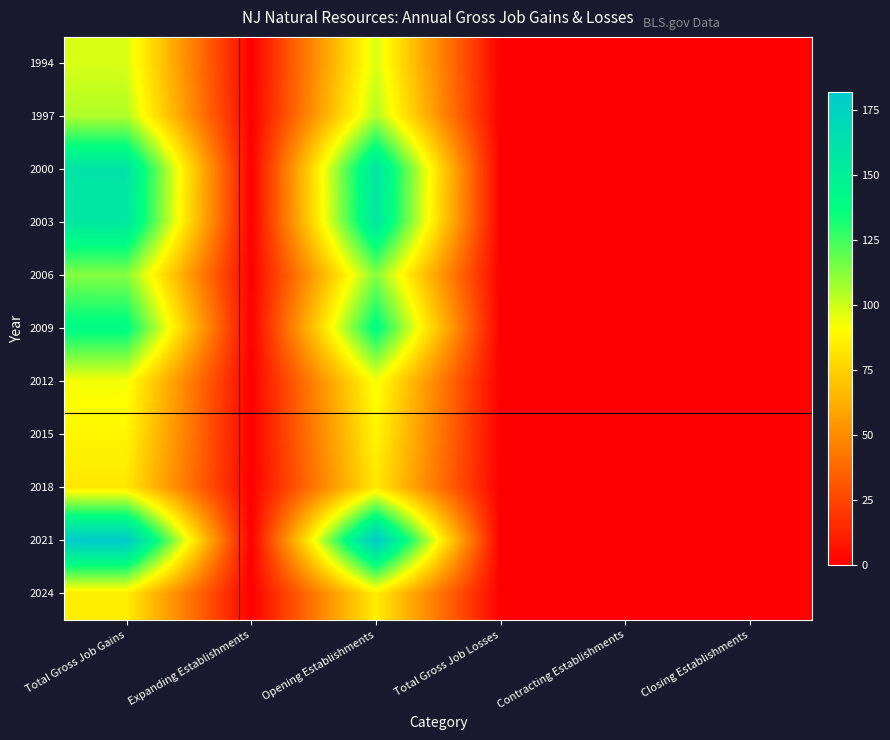

Reading left to right, transcribe all the data shown in this chart.

1994: Total Gross Job Gains=98	Expanding Establishments=0	Opening Establishments=98	Total Gross Job Losses=0	Contracting Establishments=0	Closing Establishments=0
1997: Total Gross Job Gains=105	Expanding Establishments=0	Opening Establishments=105	Total Gross Job Losses=0	Contracting Establishments=0	Closing Establishments=0
2000: Total Gross Job Gains=159	Expanding Establishments=0	Opening Establishments=159	Total Gross Job Losses=0	Contracting Establishments=0	Closing Establishments=0
2003: Total Gross Job Gains=157	Expanding Establishments=0	Opening Establishments=157	Total Gross Job Losses=0	Contracting Establishments=0	Closing Establishments=0
2006: Total Gross Job Gains=113	Expanding Establishments=0	Opening Establishments=113	Total Gross Job Losses=0	Contracting Establishments=0	Closing Establishments=0
2009: Total Gross Job Gains=140	Expanding Establishments=0	Opening Establishments=140	Total Gross Job Losses=0	Contracting Establishments=0	Closing Establishments=0
2012: Total Gross Job Gains=93	Expanding Establishments=0	Opening Establishments=93	Total Gross Job Losses=0	Contracting Establishments=0	Closing Establishments=0
2015: Total Gross Job Gains=88	Expanding Establishments=0	Opening Establishments=88	Total Gross Job Losses=0	Contracting Establishments=0	Closing Establishments=0
2018: Total Gross Job Gains=83	Expanding Establishments=0	Opening Establishments=83	Total Gross Job Losses=0	Contracting Establishments=0	Closing Establishments=0
2021: Total Gross Job Gains=182	Expanding Establishments=0	Opening Establishments=182	Total Gross Job Losses=0	Contracting Establishments=0	Closing Establishments=0
2024: Total Gross Job Gains=85	Expanding Establishments=0	Opening Establishments=85	Total Gross Job Losses=0	Contracting Establishments=0	Closing Establishments=0